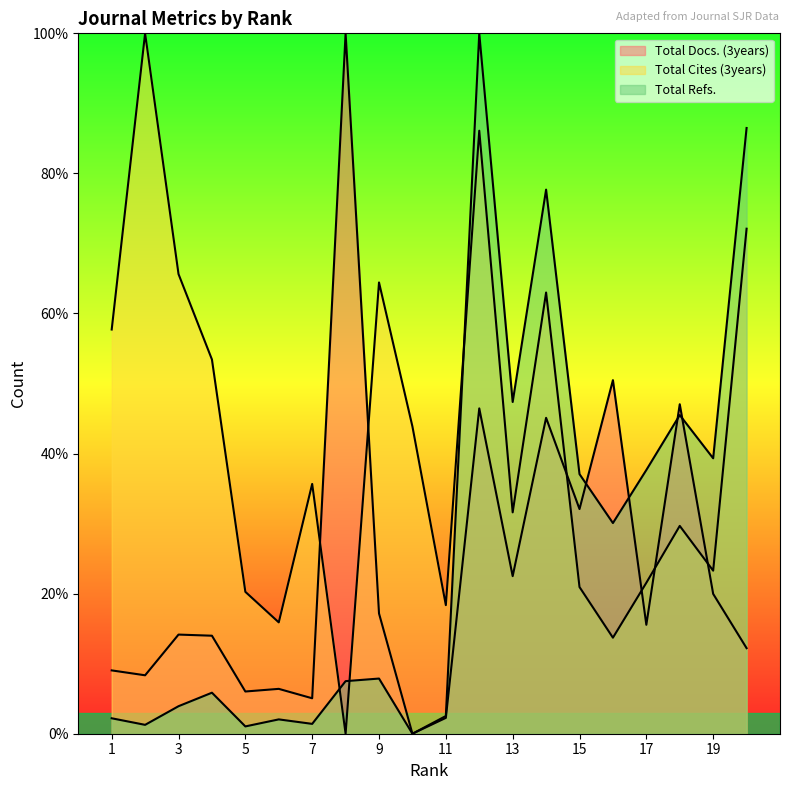

What is the value of the Total Cites (3years) point at the 1st from the left?

57.7